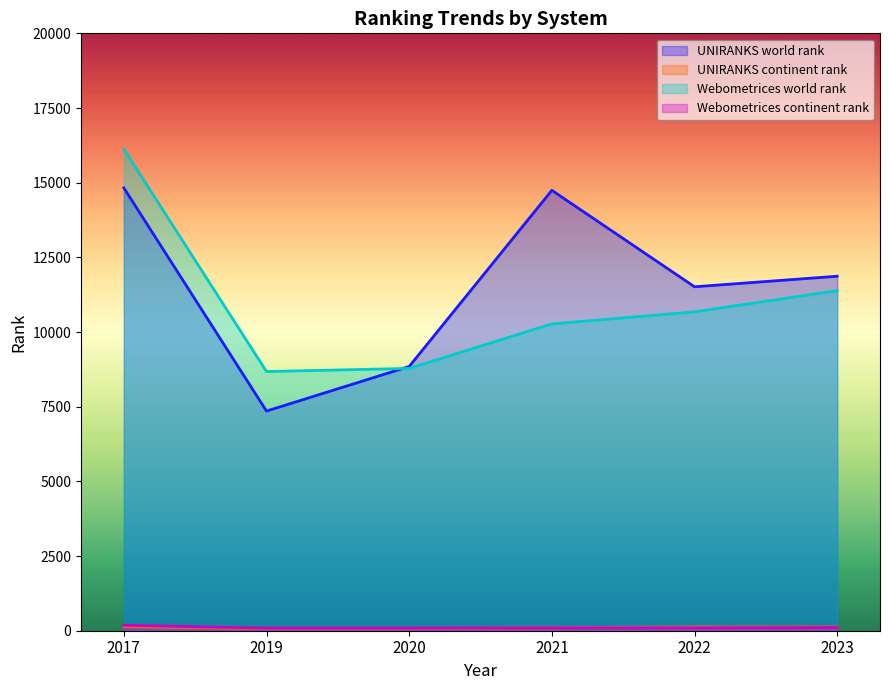

What is the sum of all UNIRANKS continent rank values?

628